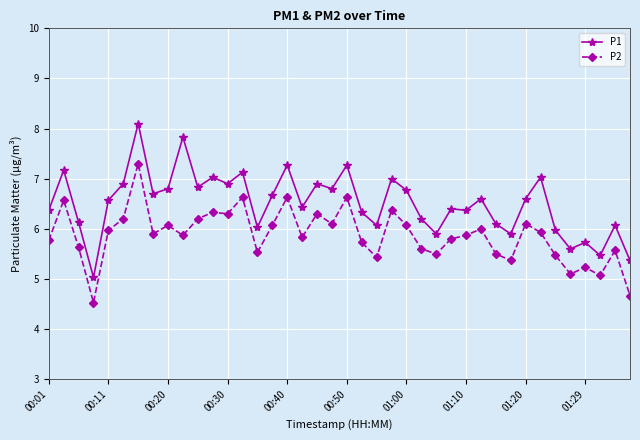

True or false: P2 has more than 0 points higher than both neighbors.

True